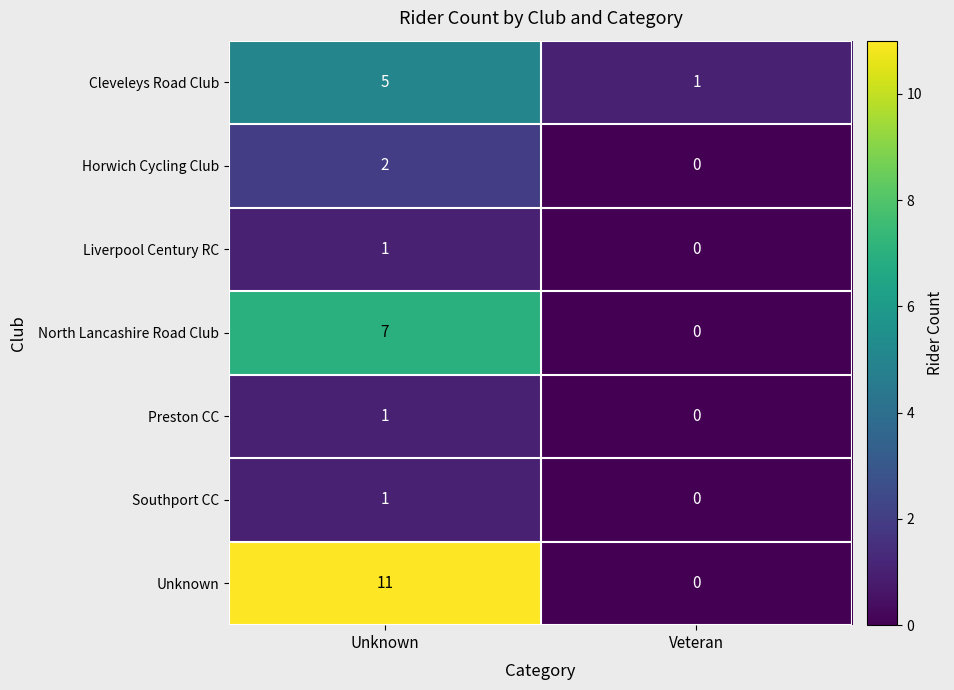

Between Unknown and Veteran, which series saw the biggest shift?

Unknown